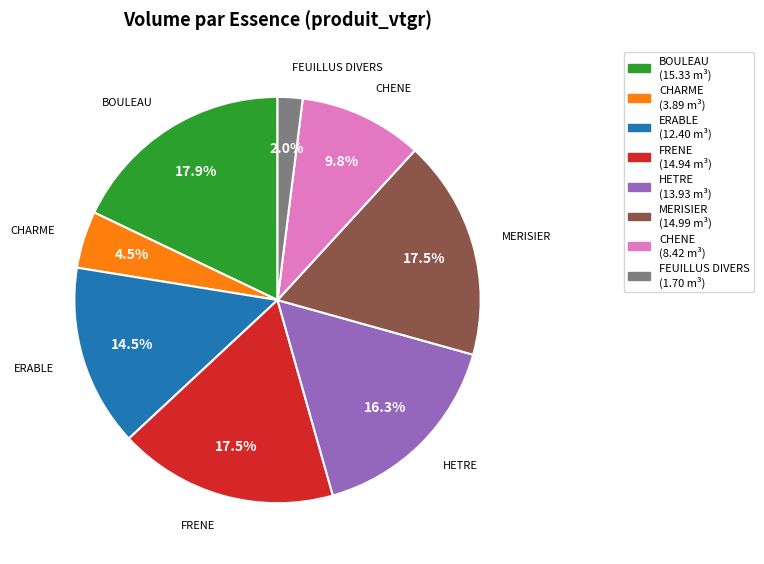

Is it true that FEUILLUS DIVERS is 2% of the pie?

True